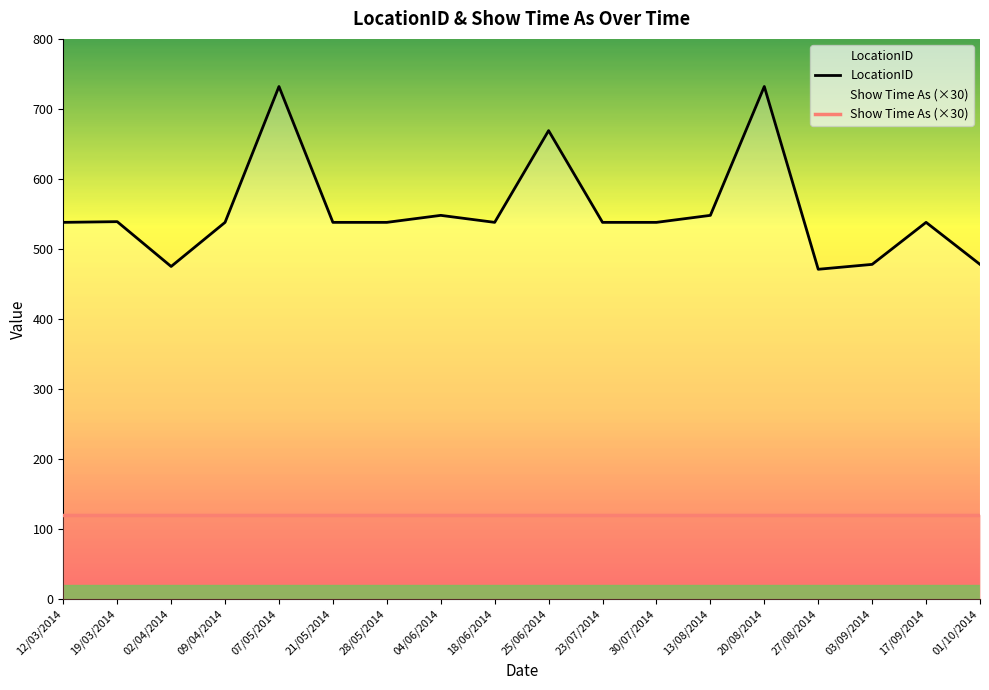

Between 19/03/2014 and 20/08/2014, which series saw the biggest shift?

LocationID